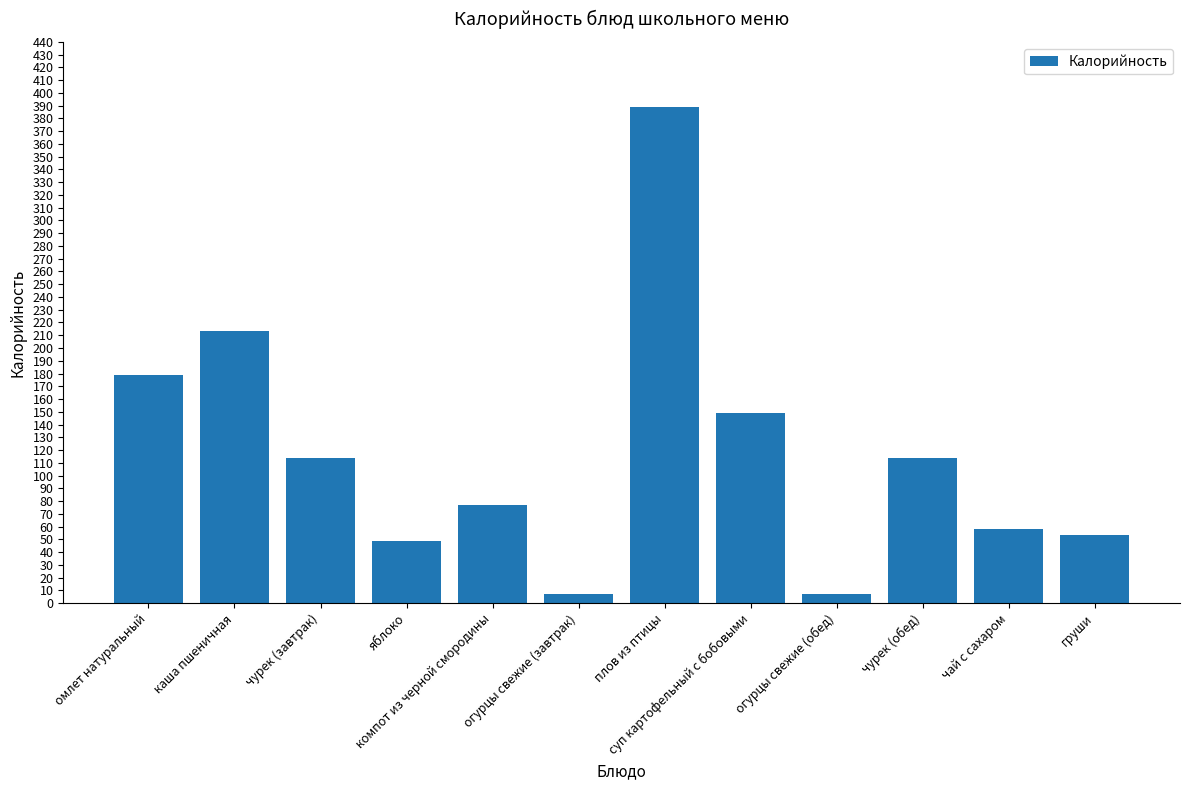

At which label is the value closest to 198?

каша пшеничная